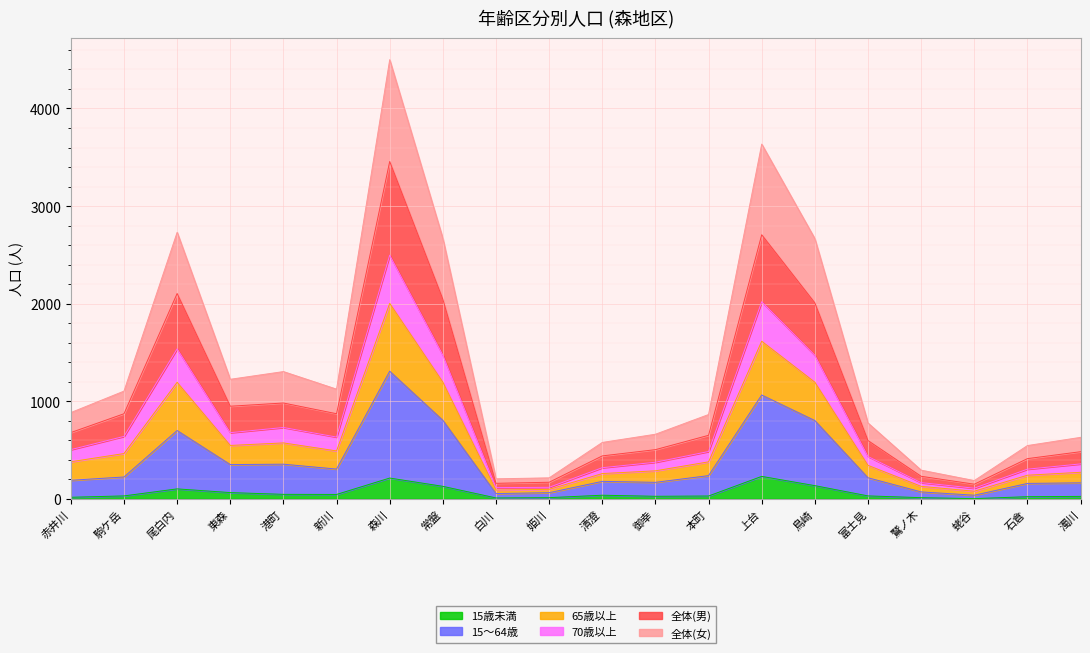

What is the total value across all series at 常盤?

2669